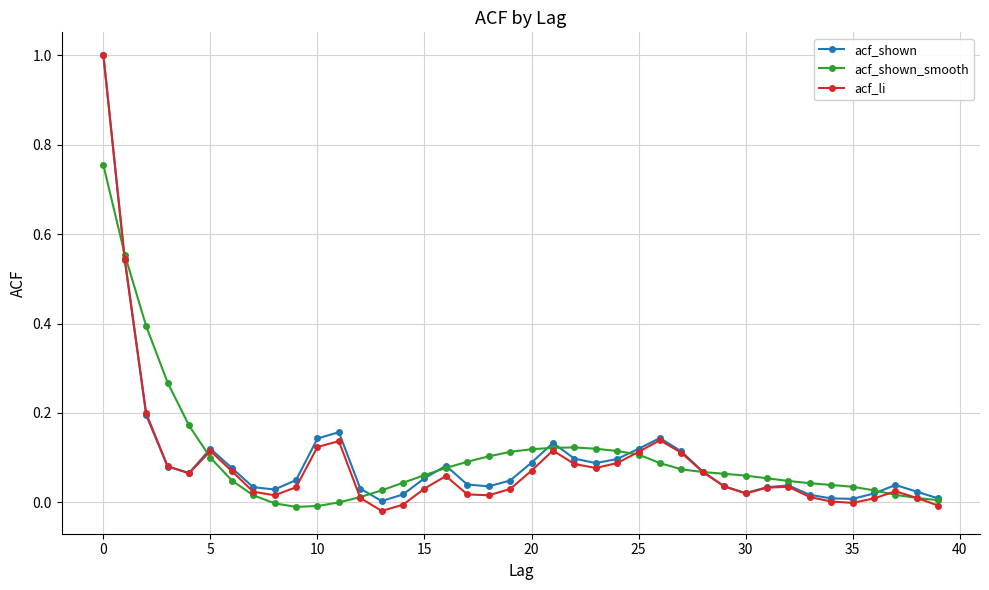

What is the highest value of the acf_li series?

1.0